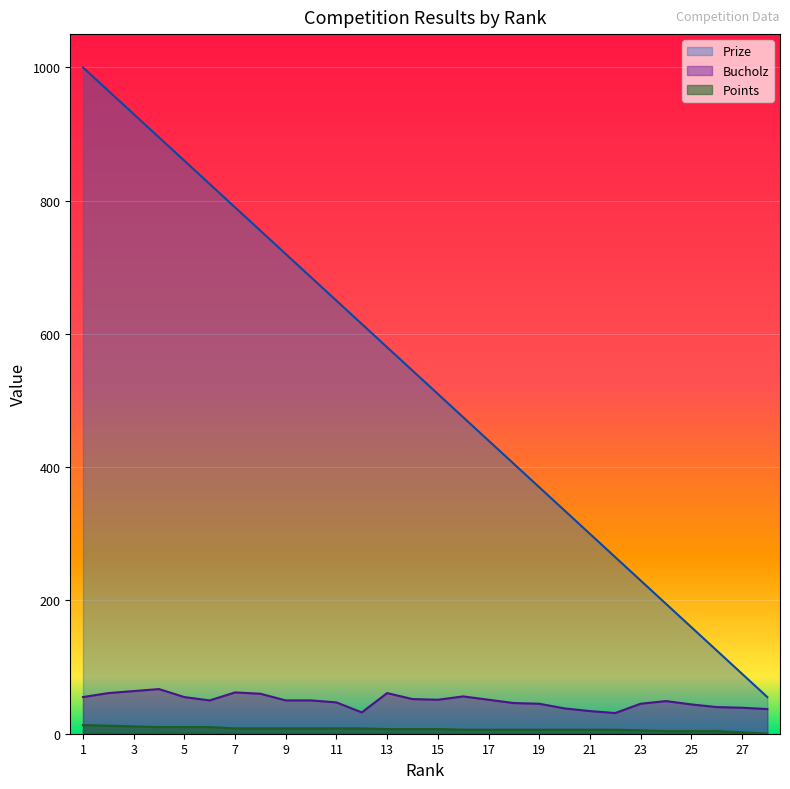

What is the approximate value of Points at 11?

8